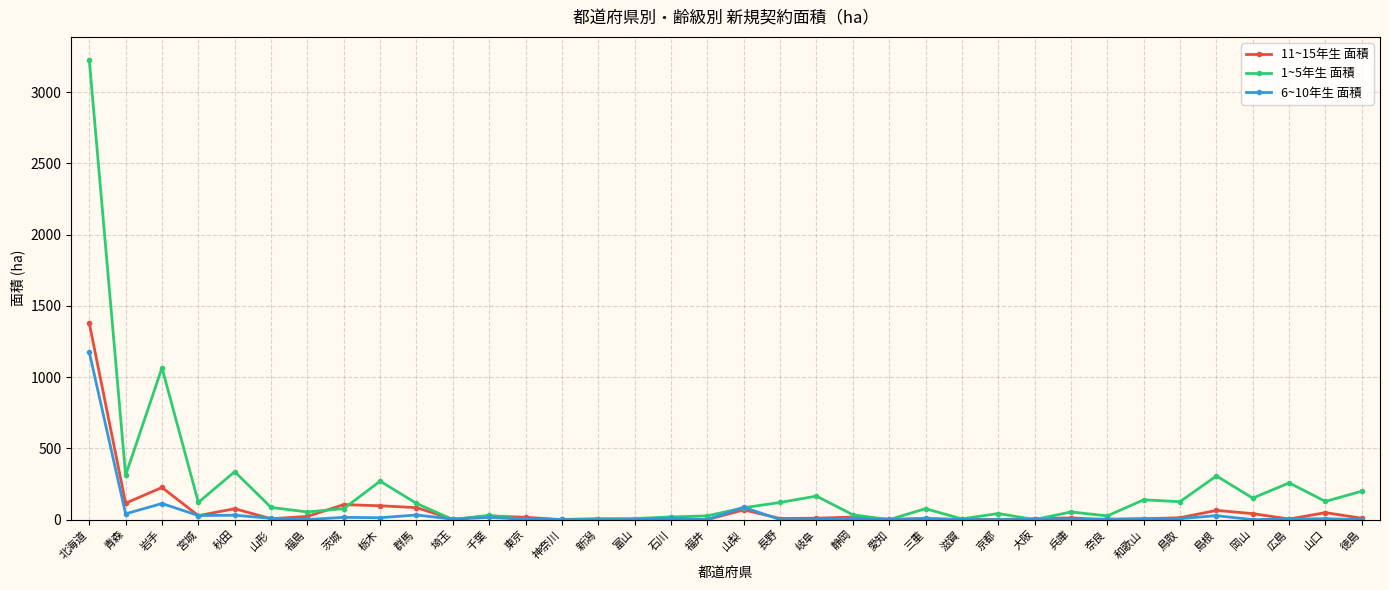

Which series changed the most between 宮城 and 福島?

1~5年生 面積